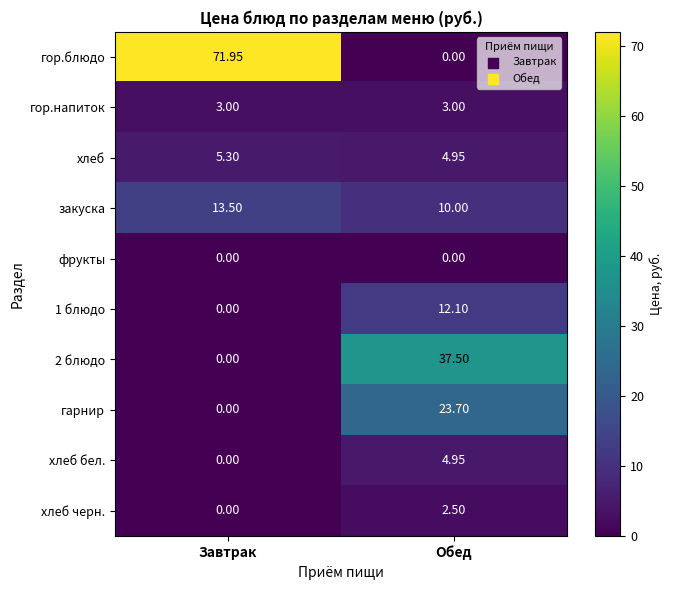

Between Завтрак and Обед, which series saw the biggest shift?

гор.блюдо